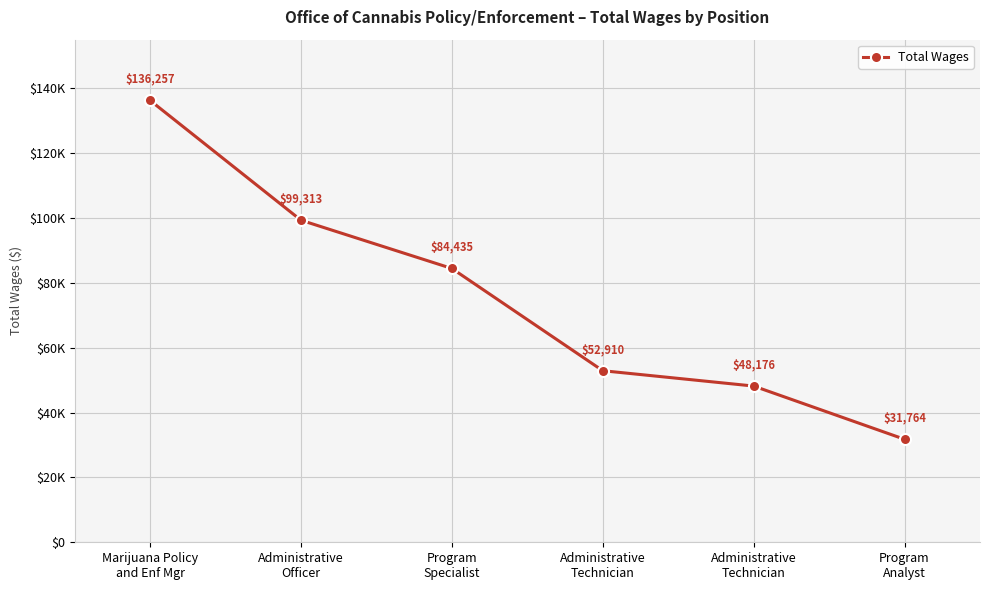

Does the chart have visible grid lines?

Yes